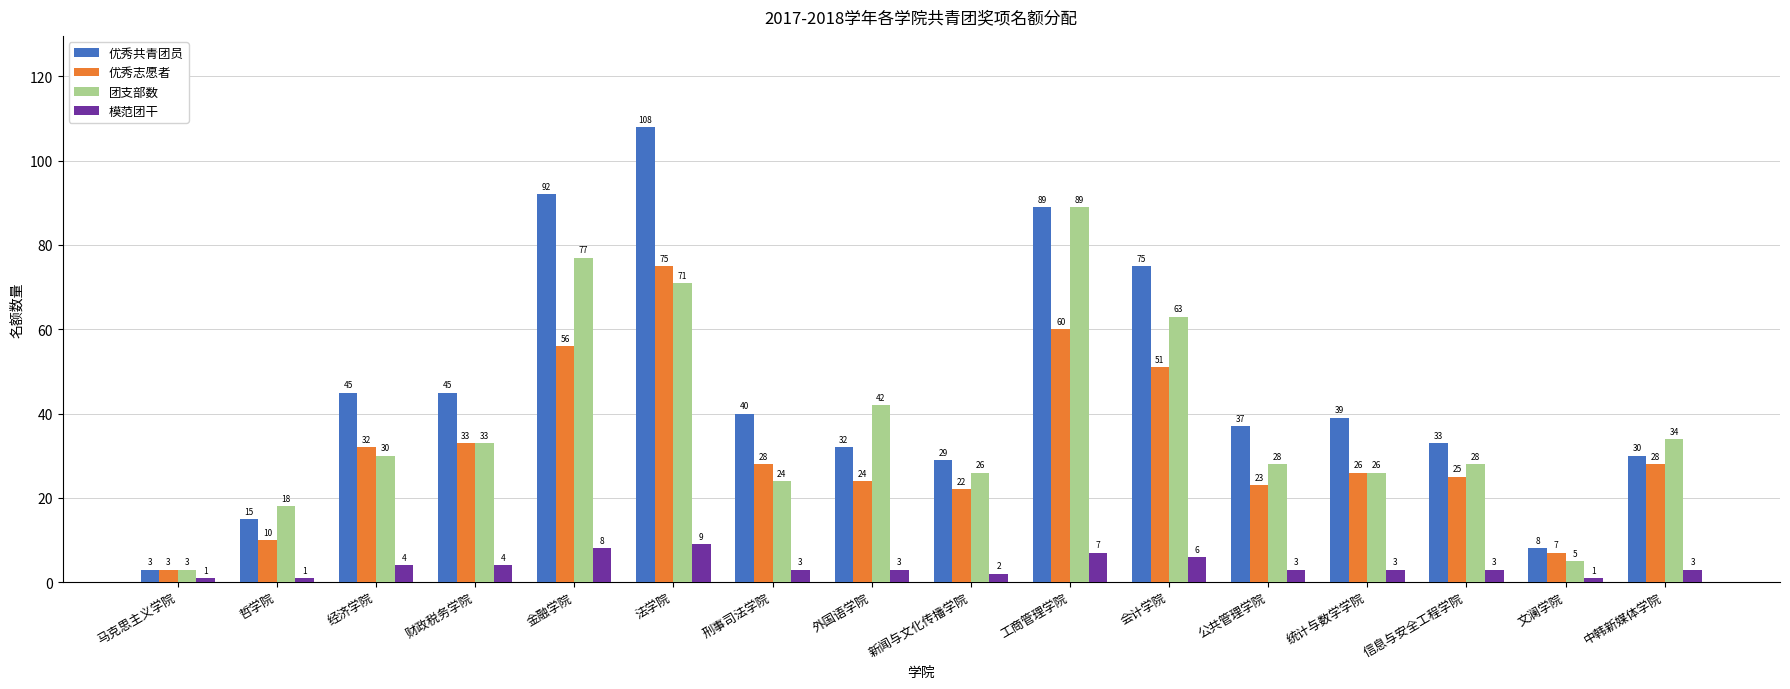

What is the spread (max minus min) of values at 文澜学院?

7